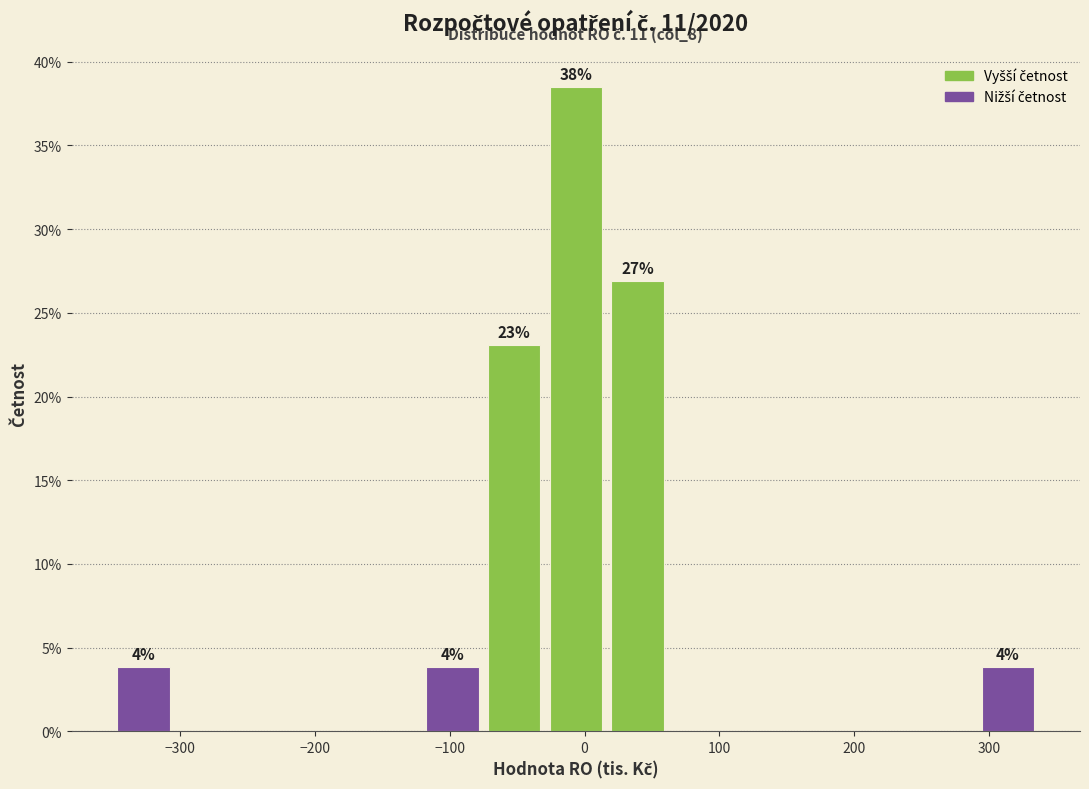

Over which range of the x-axis is the bar tallest?

-30 to 20